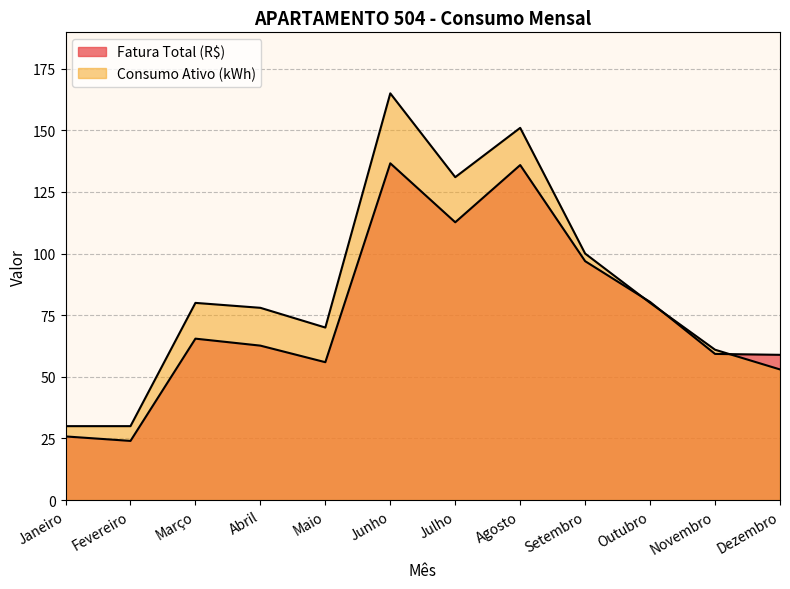

What value does the Consumo Ativo (kWh) series have at Janeiro?

30.0